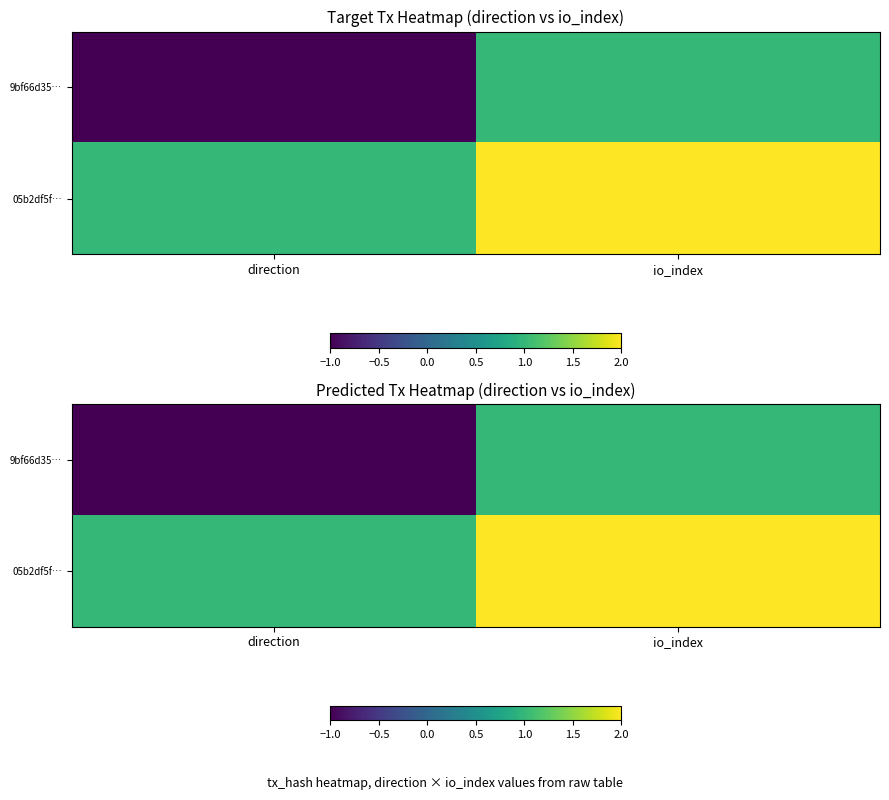

Count the 9bf66d35… values in the range -1 to 1.

2